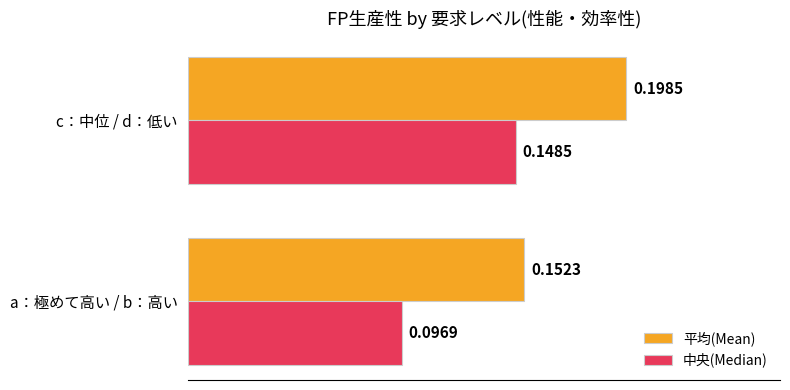

At how many categories does at least one series exceed 0?

2